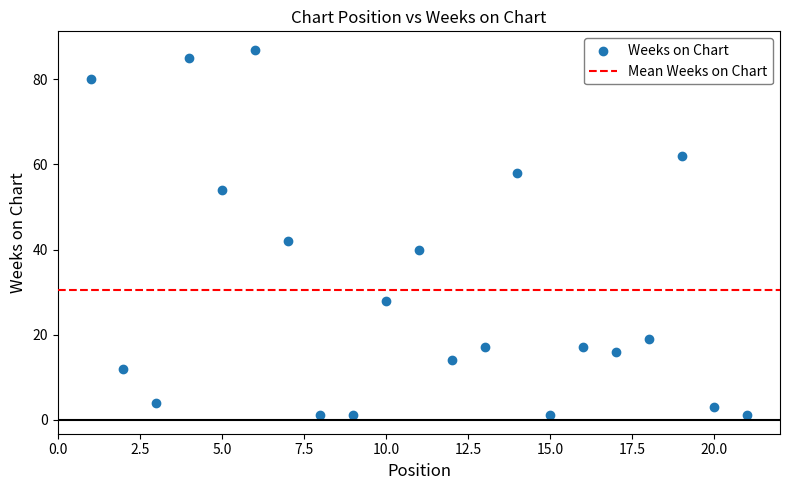

What is the range of Y values (max minus min)?

86